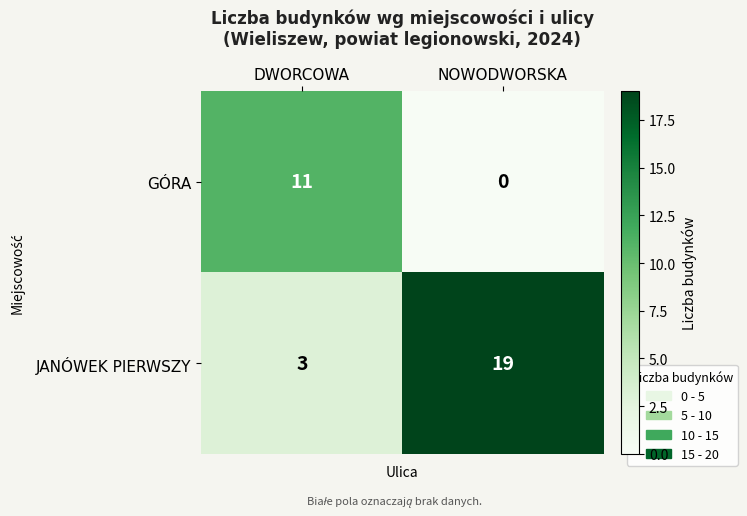

At which category is the sum across all series the highest?

NOWODWORSKA